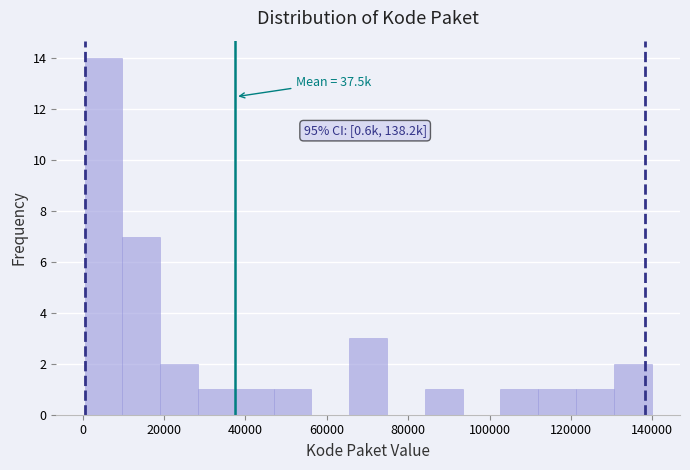

Which range on the x-axis has the tallest bar?

0 to 10000